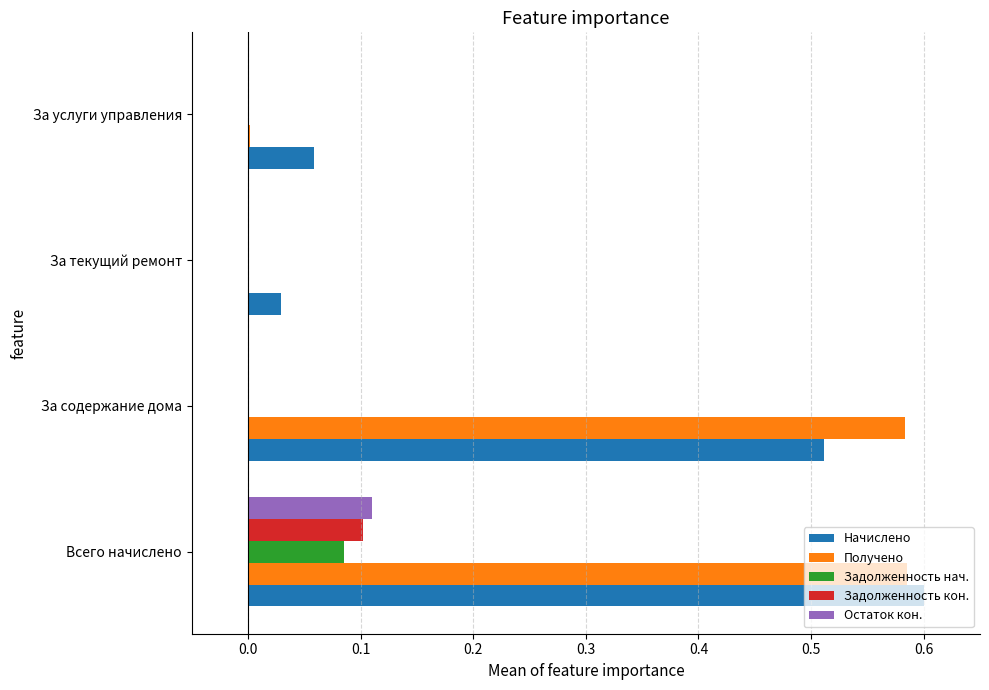

At which category is the sum across all series the highest?

Всего начислено